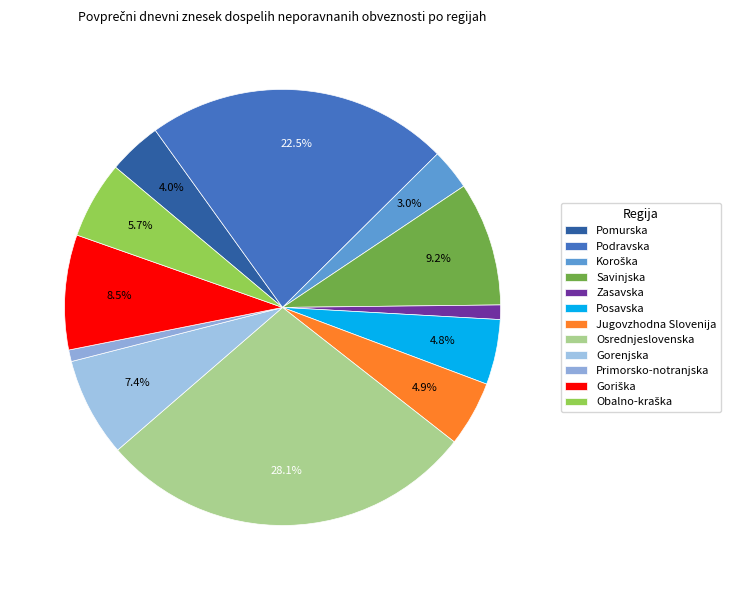

Between Posavska and Koroška, which is larger?

Posavska